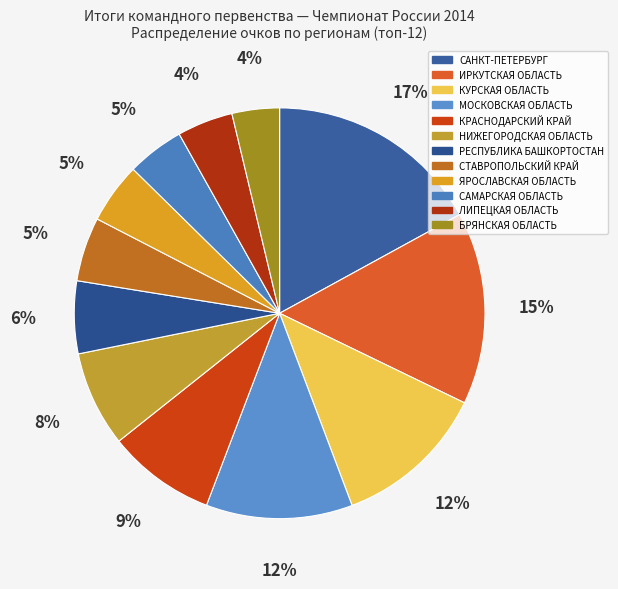

How many slices are in this pie chart?

12